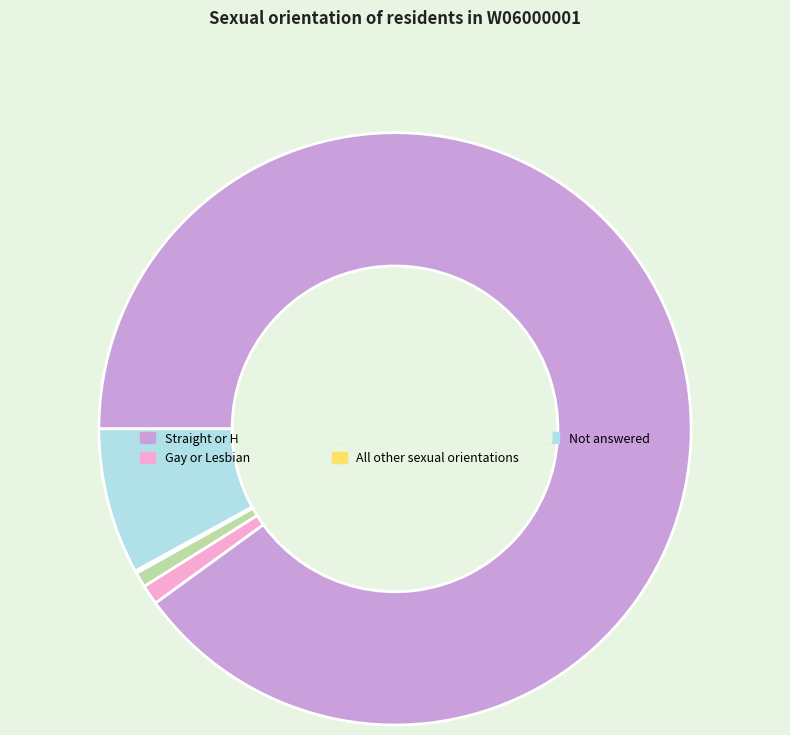

Combined, do Bisexual and Gay or Lesbian account for over 50%?

No